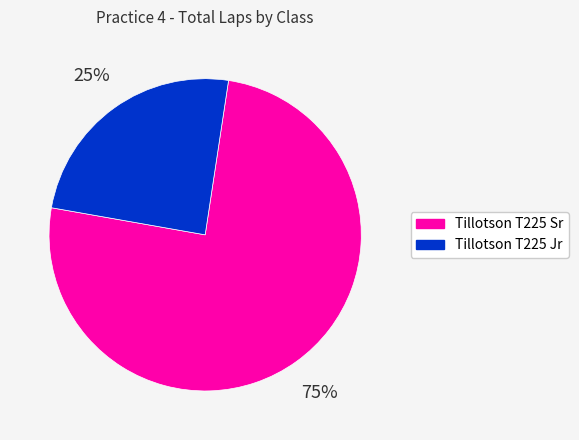

To the nearest percent, what percentage of the pie is Tillotson T225 Jr?

25%